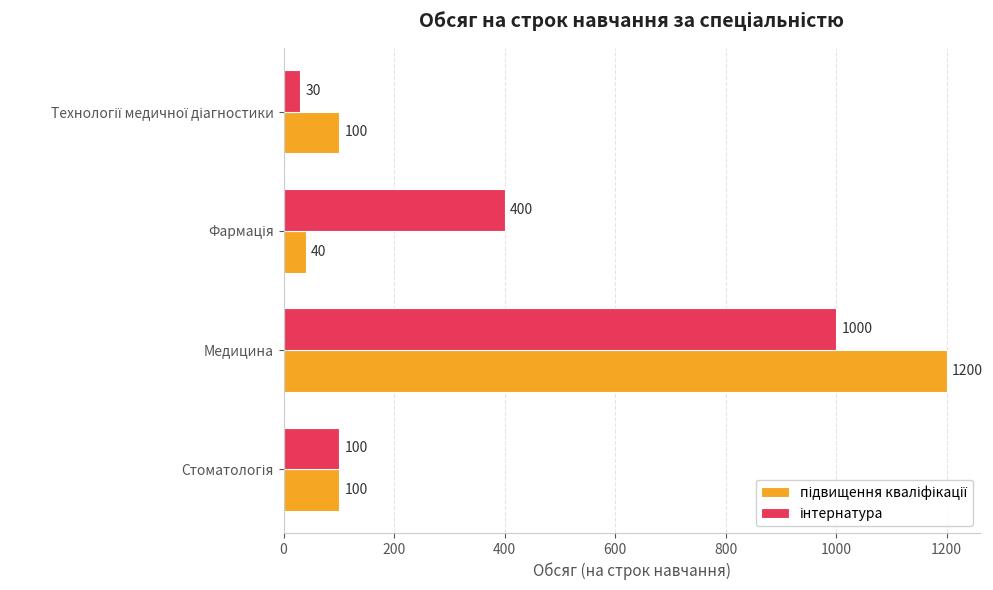

What is the maximum value shown in the chart?

1200